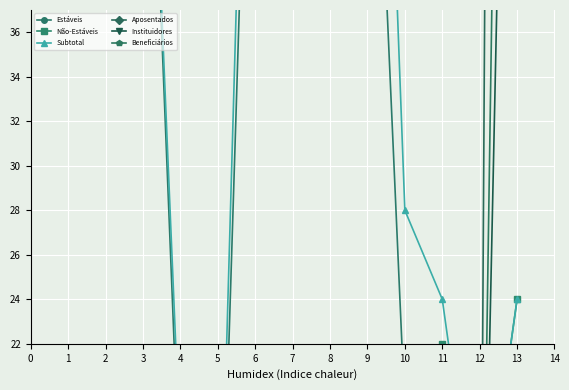

What is the difference between the highest and lowest values at 6?

67